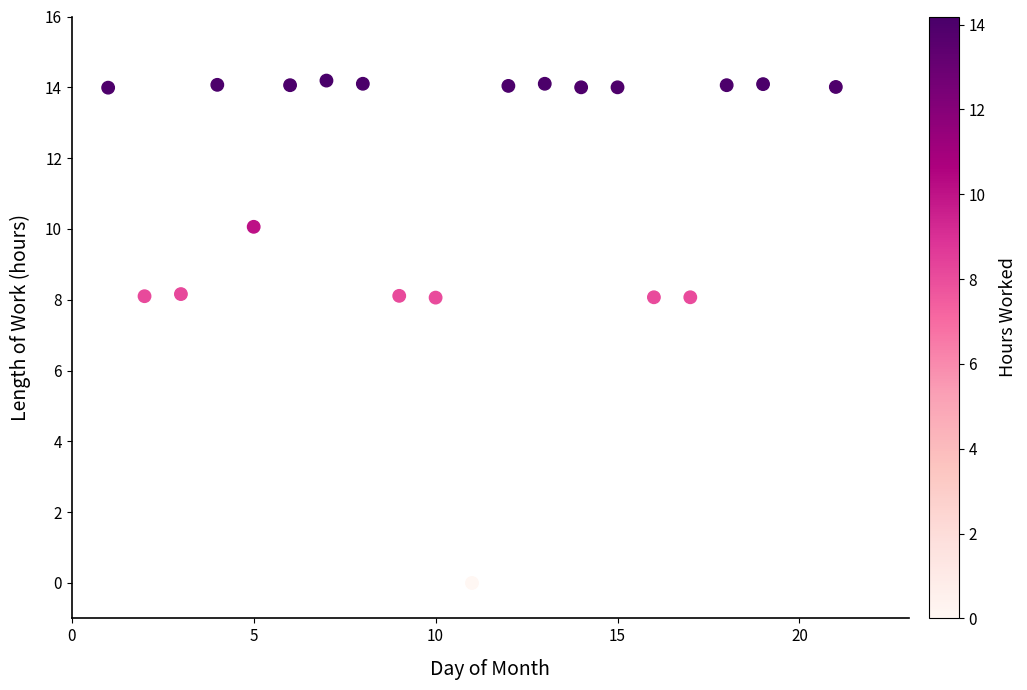

What is the range of X values (max minus min)?

20.0